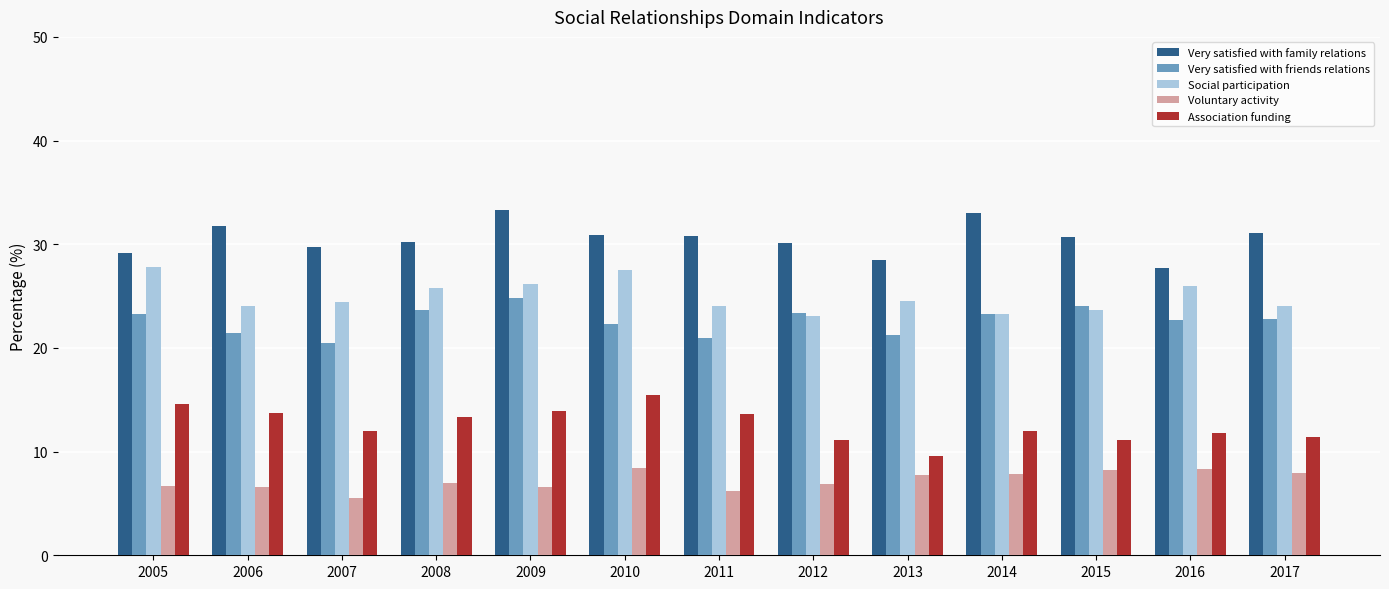

Rank the series at 2011 from highest to lowest value.

Very satisfied with family relations, Social participation, Very satisfied with friends relations, Association funding, Voluntary activity